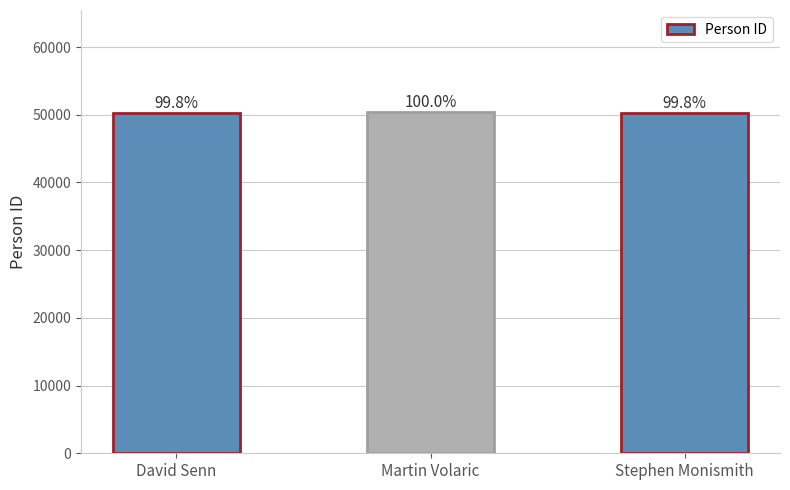

Reading left to right, transcribe all the data shown in this chart.

50275	50361	50268